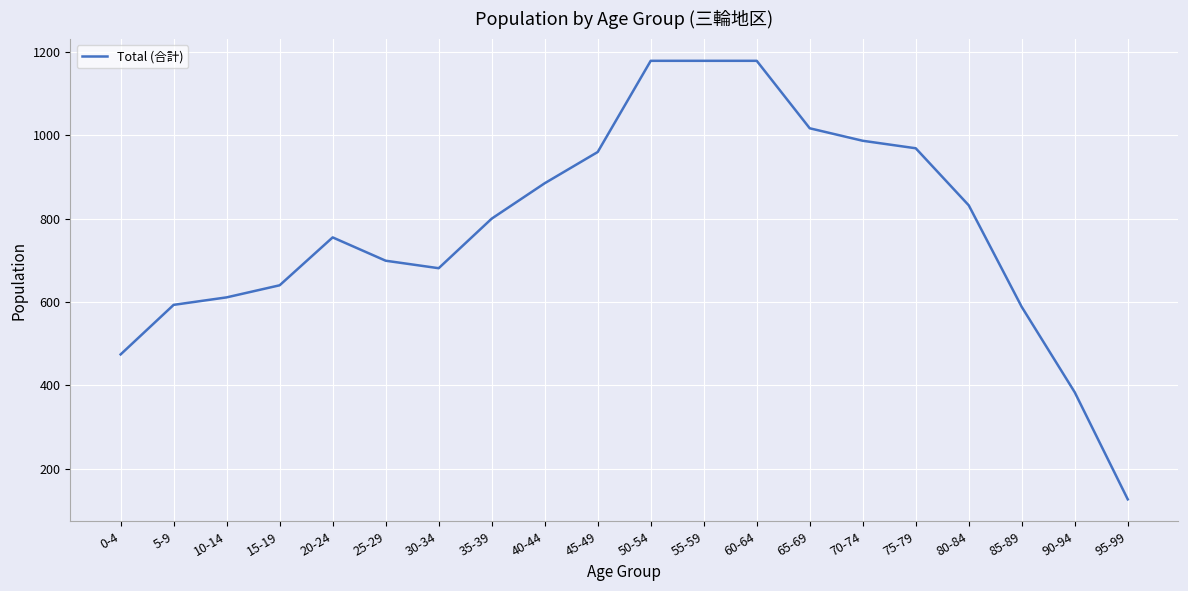

Approximately how many times larger is the value at 25-29 compared to 65-69?

0.7